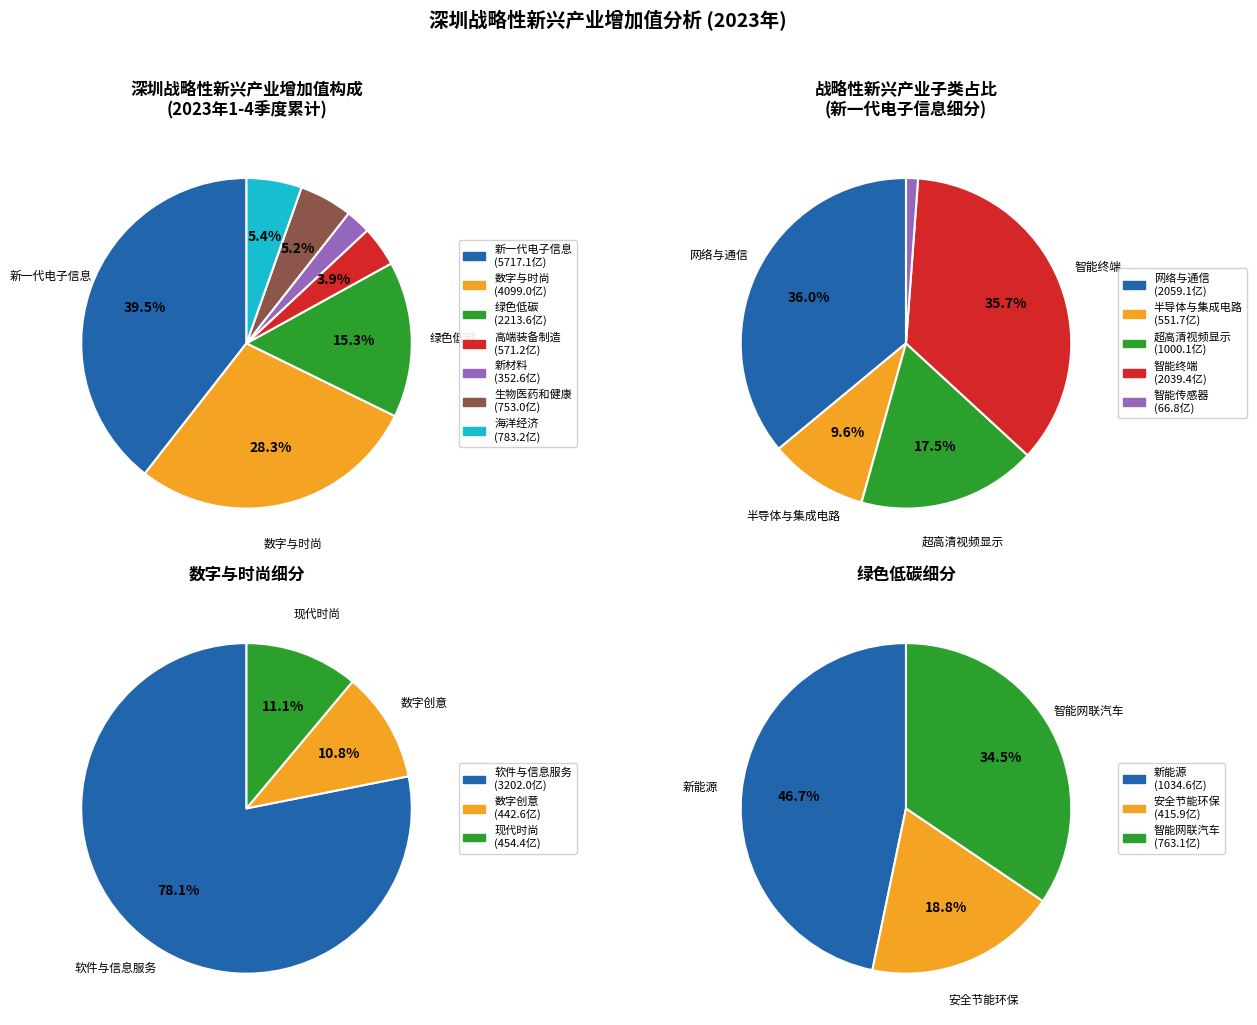

Is 新一代电子信息 the majority of the pie?

No